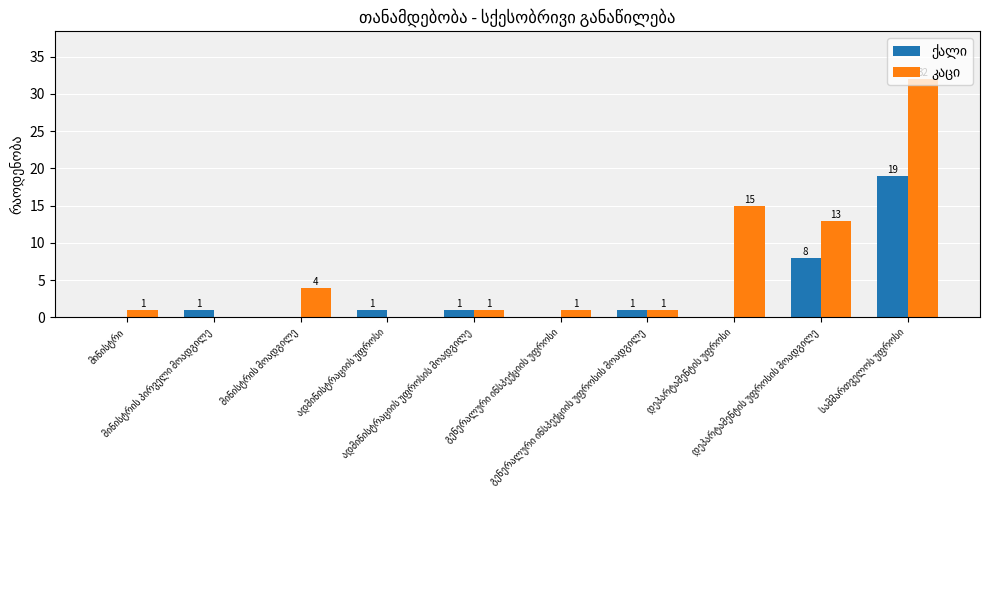

Which category has the lowest value in the ქალი series?

მინისტრი